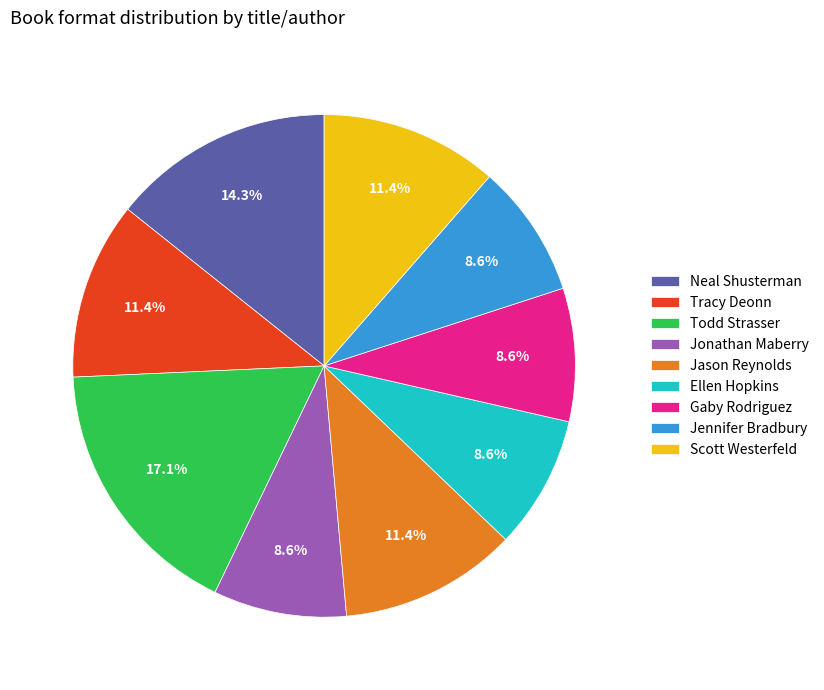

Combined, what portion of the pie is Neal Shusterman and Scott Westerfeld?

25.7%